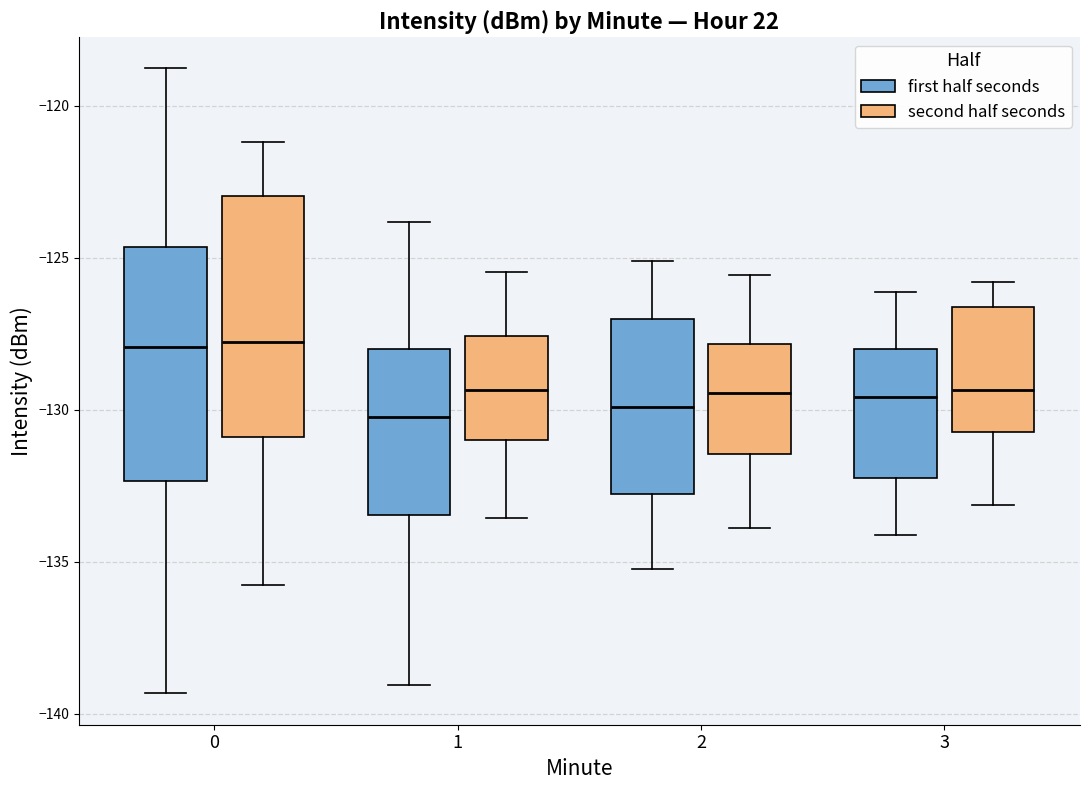

Reading left to right, transcribe this box plot: for each box, give where its median line is, the range the box spans, and where its two whiskers end, as read against the y-axis. The values are not printed on the chart, so give them approximately, as read against the axis.

0 (first half seconds): median -128.0, box -132.5 to -124.5, whiskers -139.5 to -119.0
0 (second half seconds): median -128.0, box -131.0 to -123.0, whiskers -136.0 to -121.0
1 (first half seconds): median -130.0, box -133.5 to -128.0, whiskers -139.0 to -124.0
1 (second half seconds): median -129.5, box -131.0 to -127.5, whiskers -133.5 to -125.5
2 (first half seconds): median -130.0, box -133.0 to -127.0, whiskers -135.0 to -125.0
2 (second half seconds): median -129.5, box -131.5 to -128.0, whiskers -134.0 to -125.5
3 (first half seconds): median -129.5, box -132.0 to -128.0, whiskers -134.0 to -126.0
3 (second half seconds): median -129.5, box -130.5 to -126.5, whiskers -133.0 to -126.0